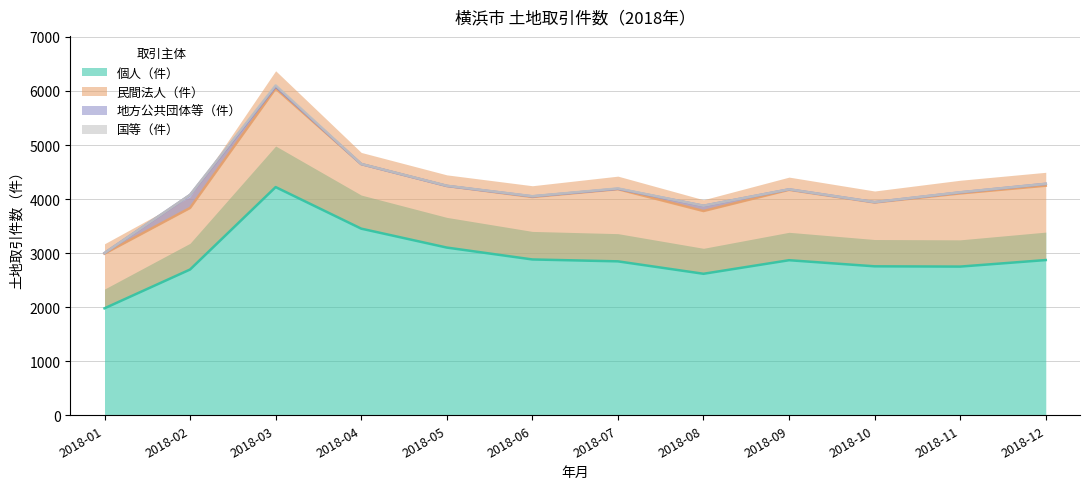

Rank the series at 2018-05 from highest to lowest value.

個人（件）, 民間法人（件）, 国等（件）, 地方公共団体等（件）